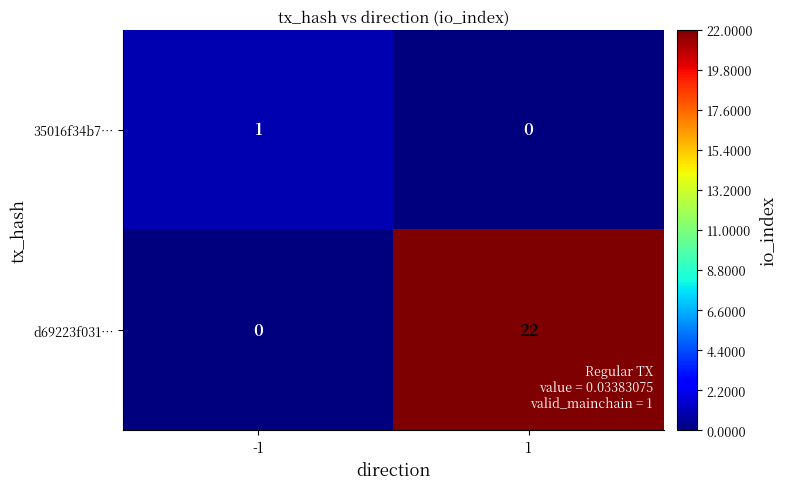

True or false: d69223f031… has a value of 0 at -1.

True